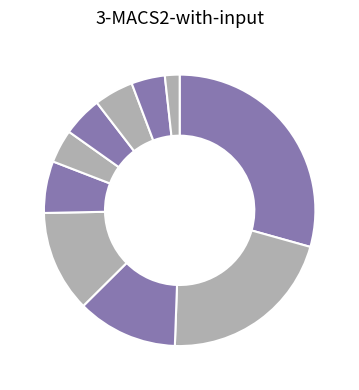

How many slices are in this pie chart?

10